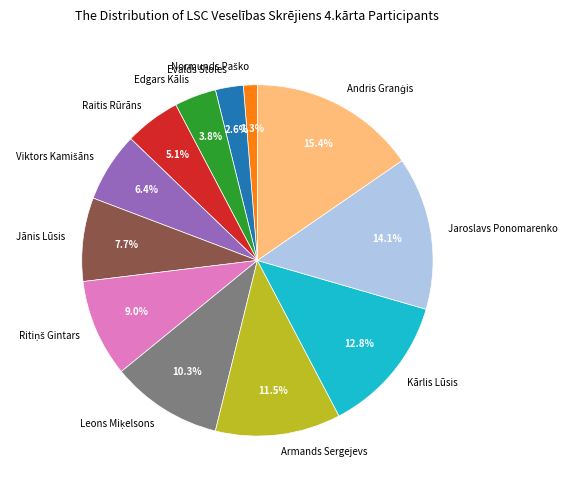

Between Evalds Stoles and Raitis Rūrāns, which is larger?

Raitis Rūrāns